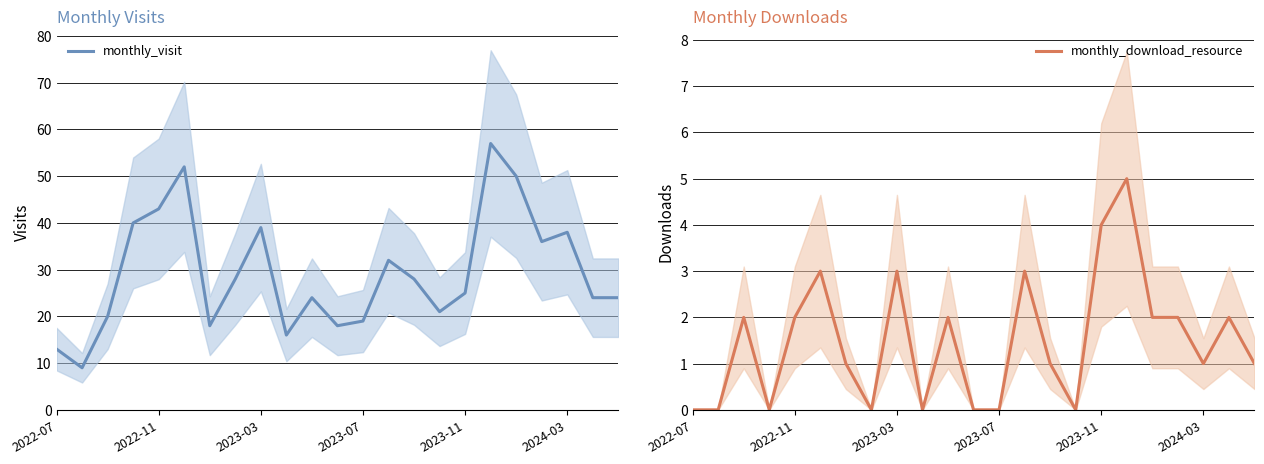

Does the chart have visible grid lines?

Yes